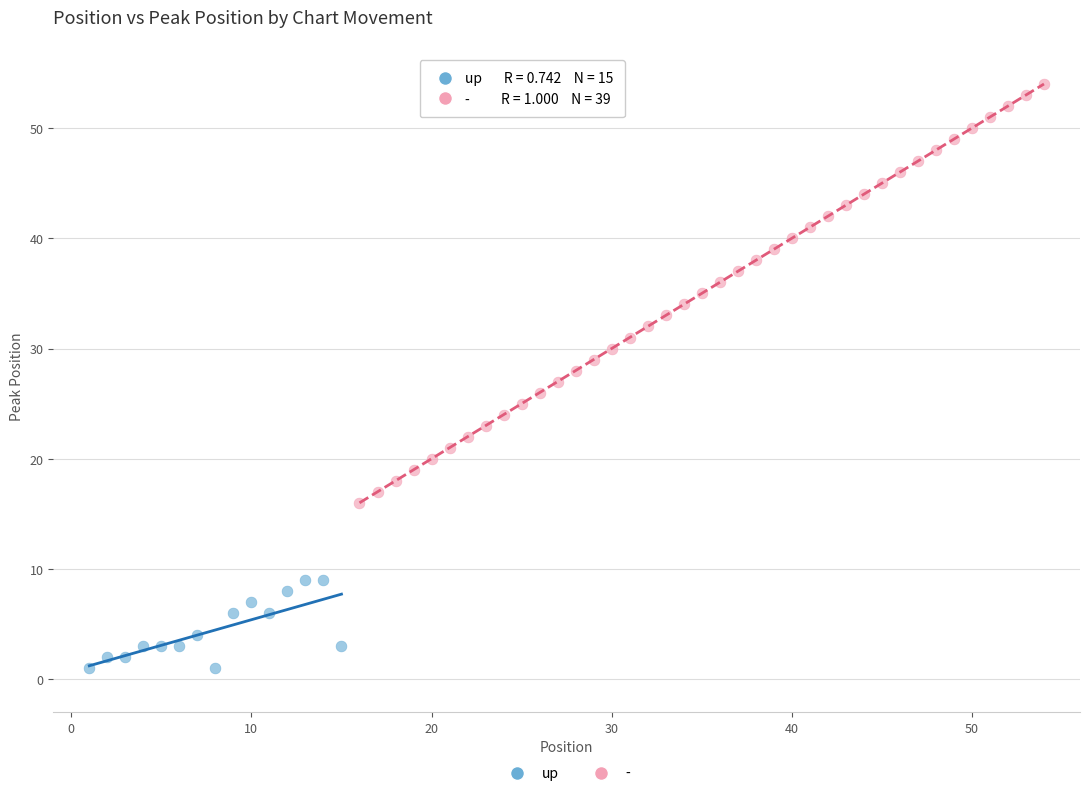

Which series has the largest Y range (max minus min)?

-